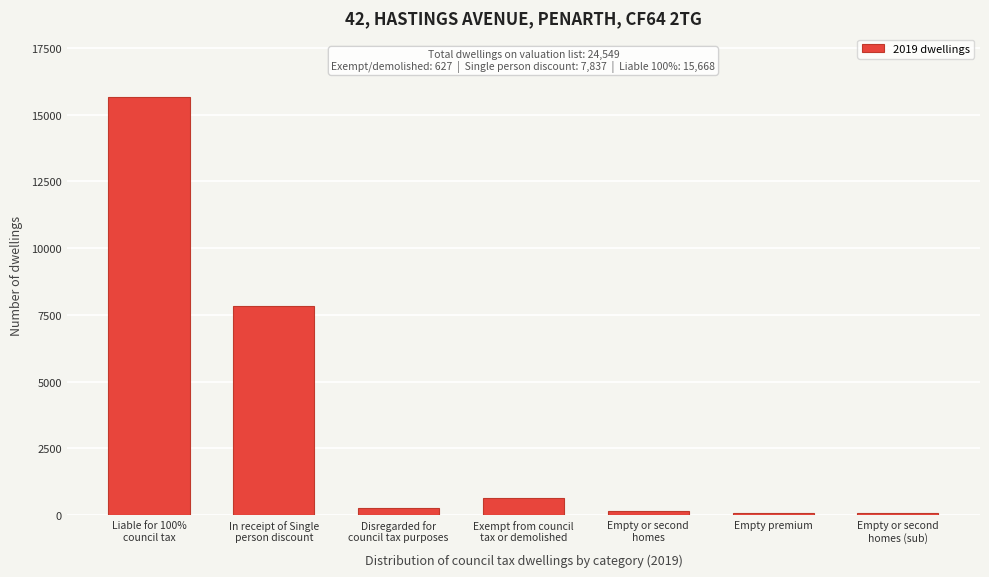

What is the value of the 1st bar from the left?

15667.7